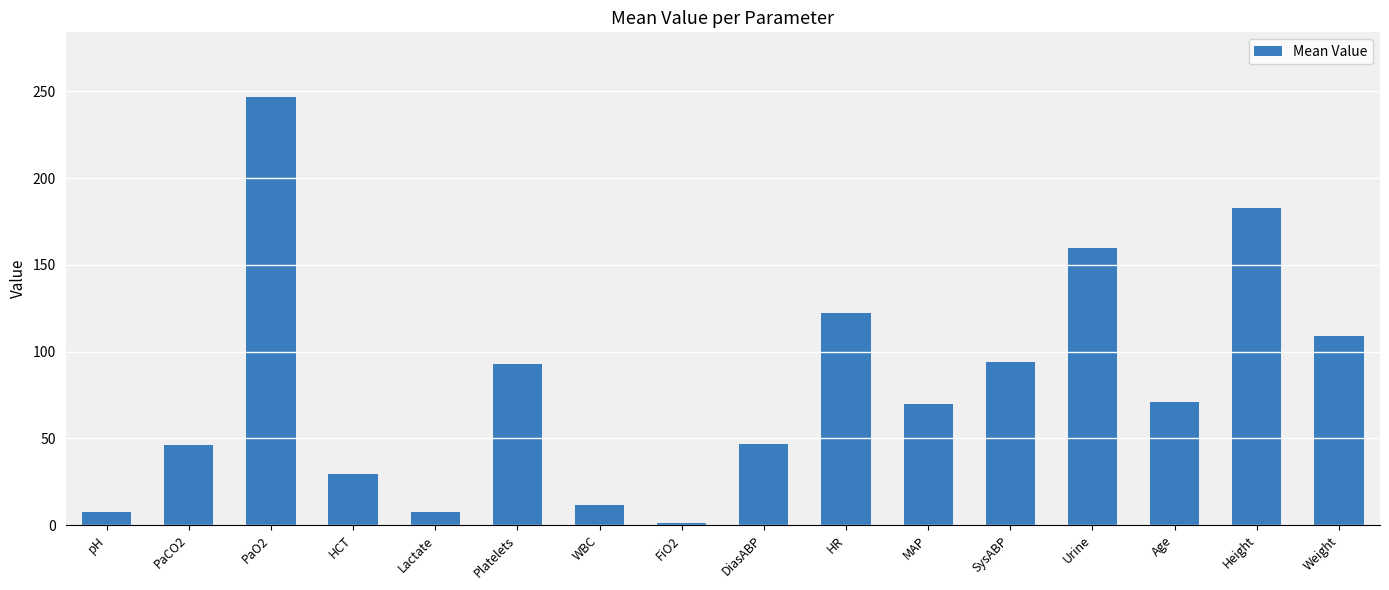

What is the label of the 13th bar from the left?

Urine